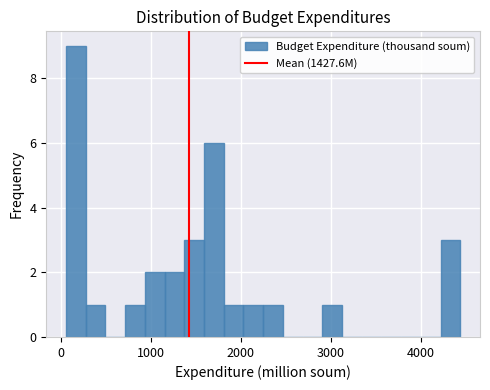

Read against the x-axis, roughly where is the centre of the tallest bar?

200